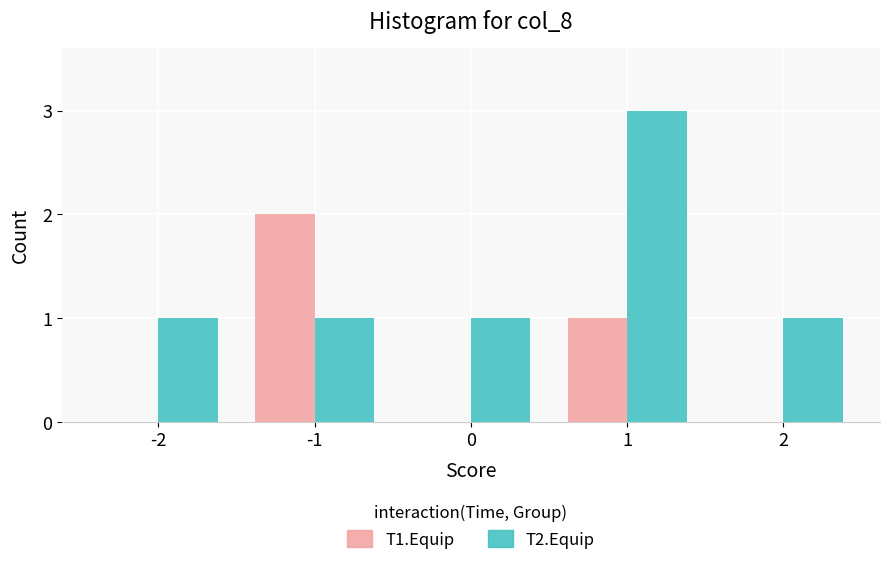

Reading left to right, list all the values displayed in this chart.

T1.Equip: -2=0	-1=2	0=0	1=1	2=0
T2.Equip: -2=1	-1=1	0=1	1=3	2=1